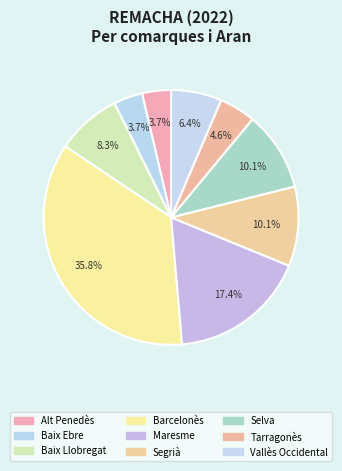

Is there a majority slice in this chart?

No